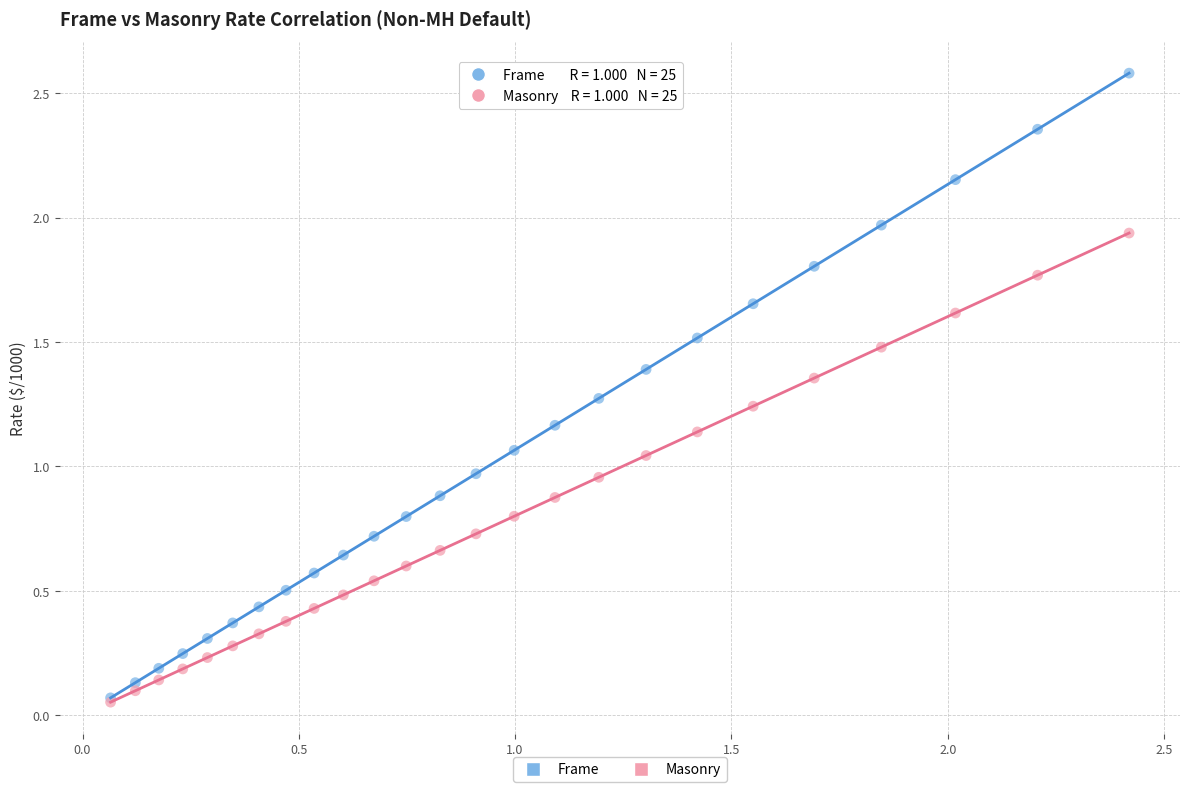

What are all the series names shown in the legend?

Frame, Masonry